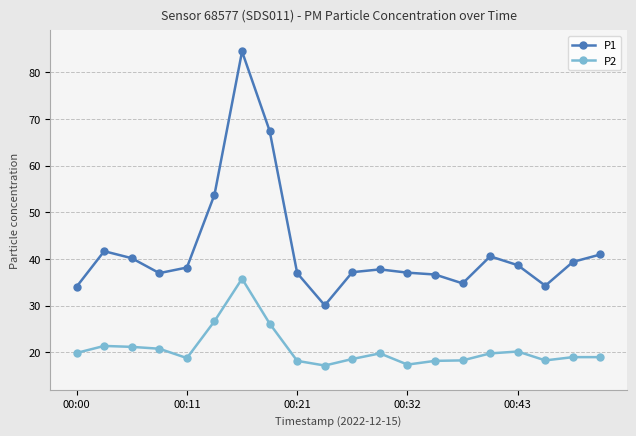

What is the greatest value displayed?

84.5